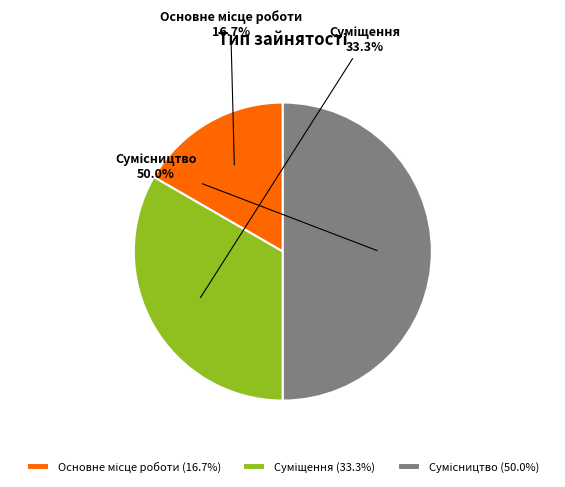

To the nearest percent, what is the difference between the largest and smallest slice percentages?

33%